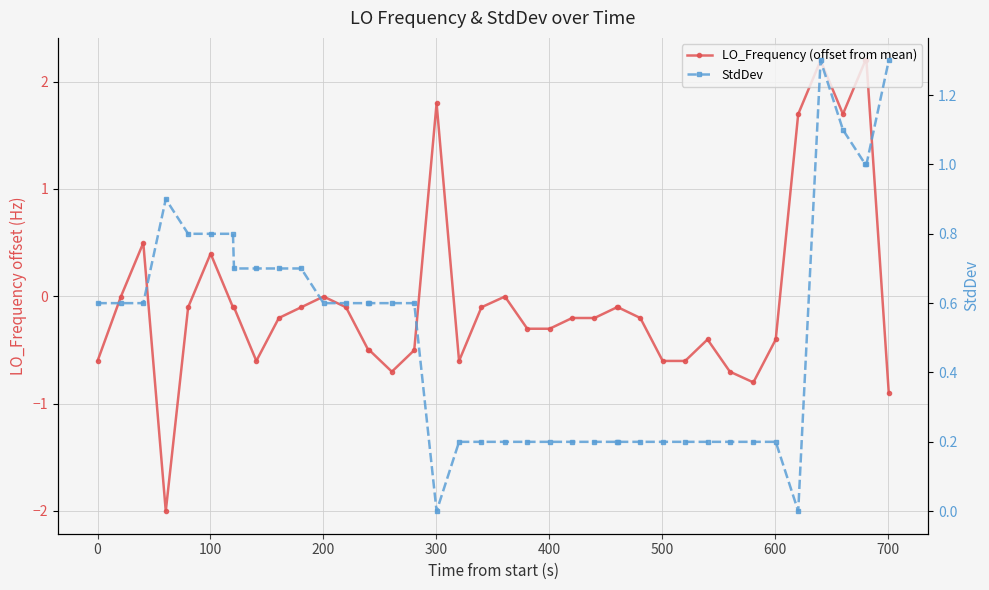

After their last crossing, which series has the higher values: StdDev or LO_Frequency (offset from mean)?

StdDev